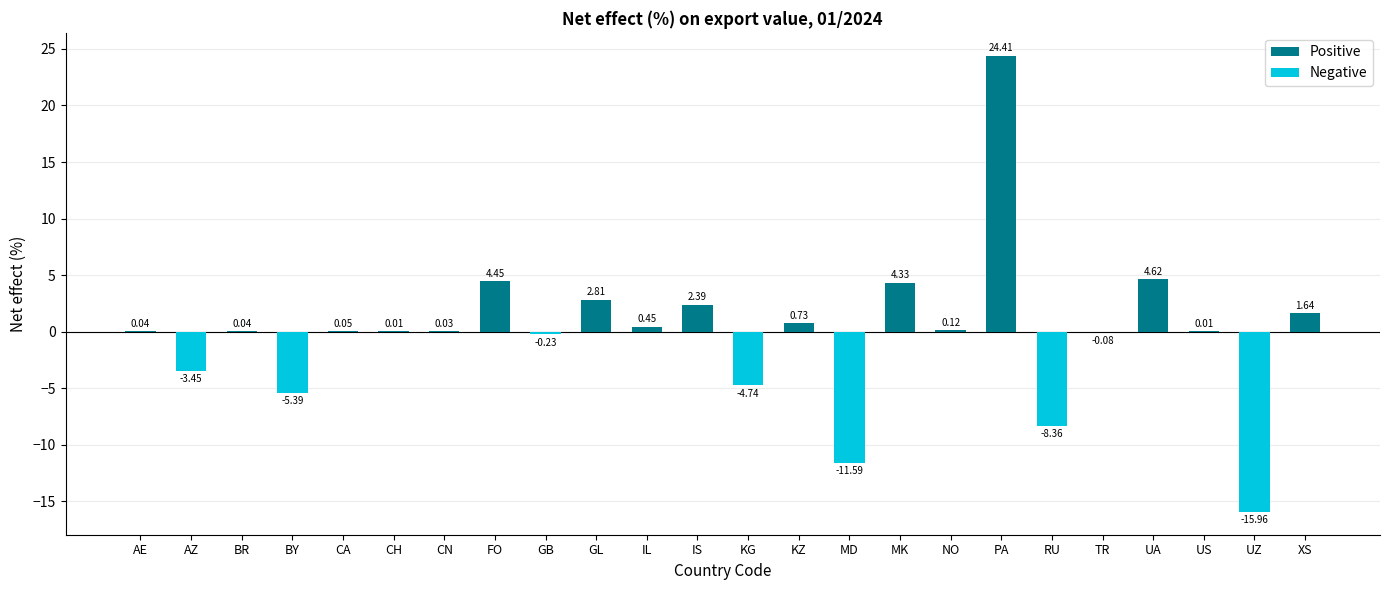

Which series has the largest total across all categories?

Positive